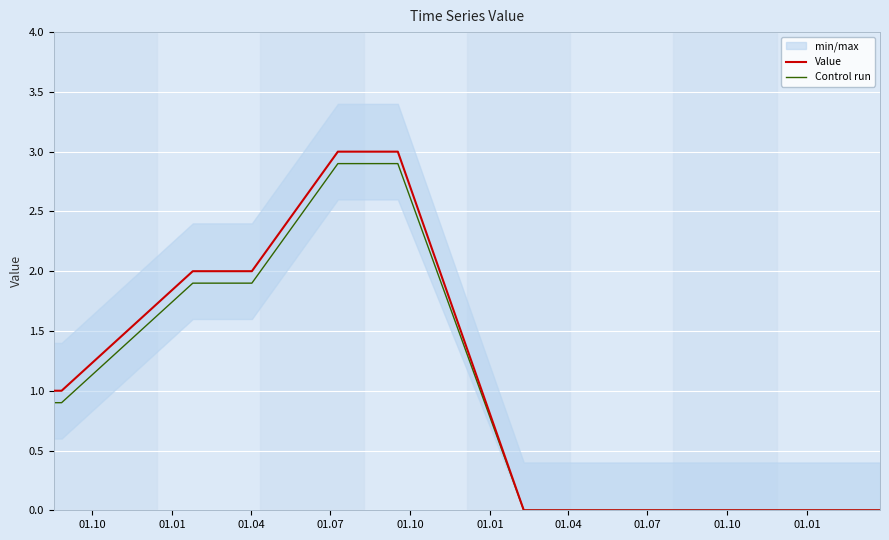

Is this an area chart (filled region under the line)?

No